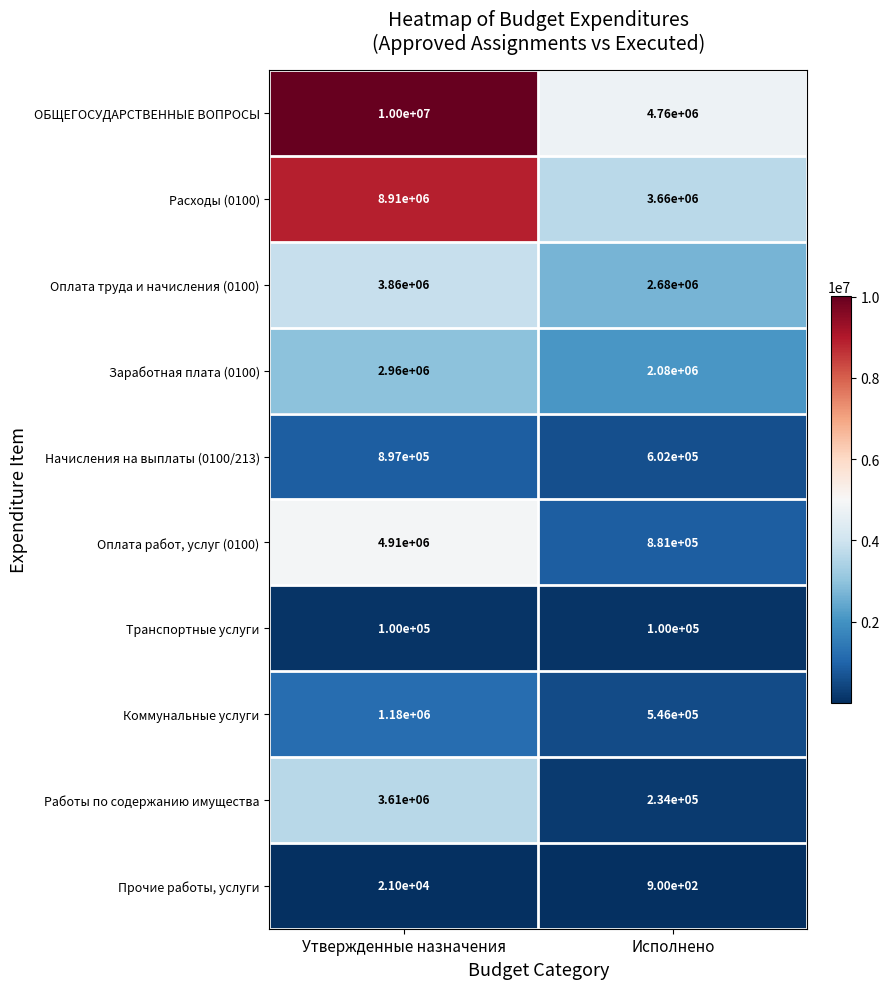

What is the total value across all series at Исполнено?

15543900